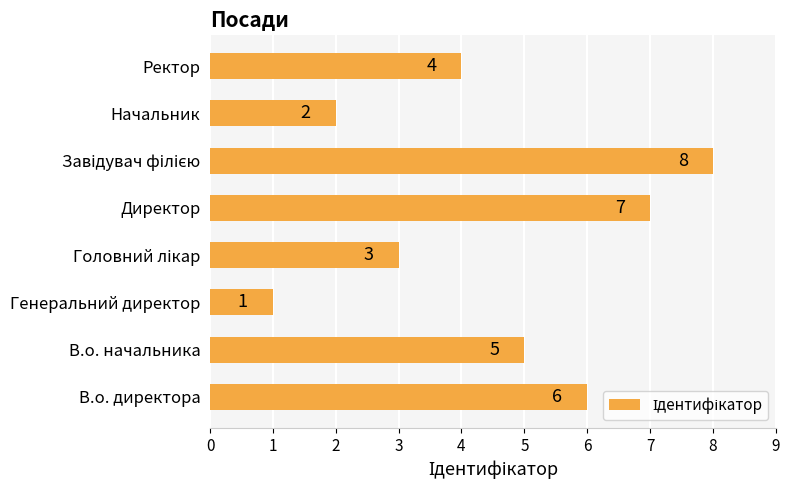

Approximately how many times larger is the value at Ректор compared to Генеральний директор?

4.0